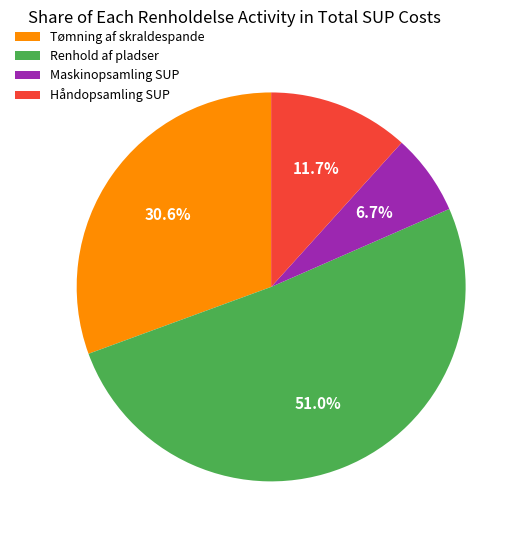

To the nearest percent, what is the combined percentage of Maskinopsamling SUP and Tømning af skraldespande?

37%